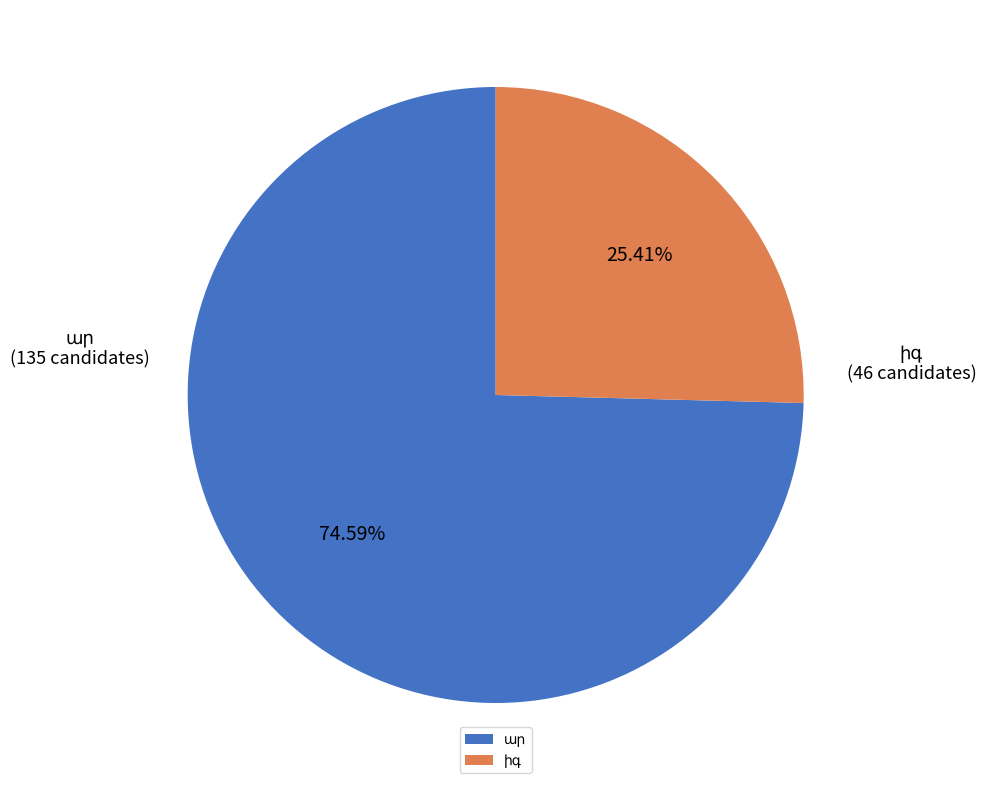

Does any single category account for the majority?

Yes